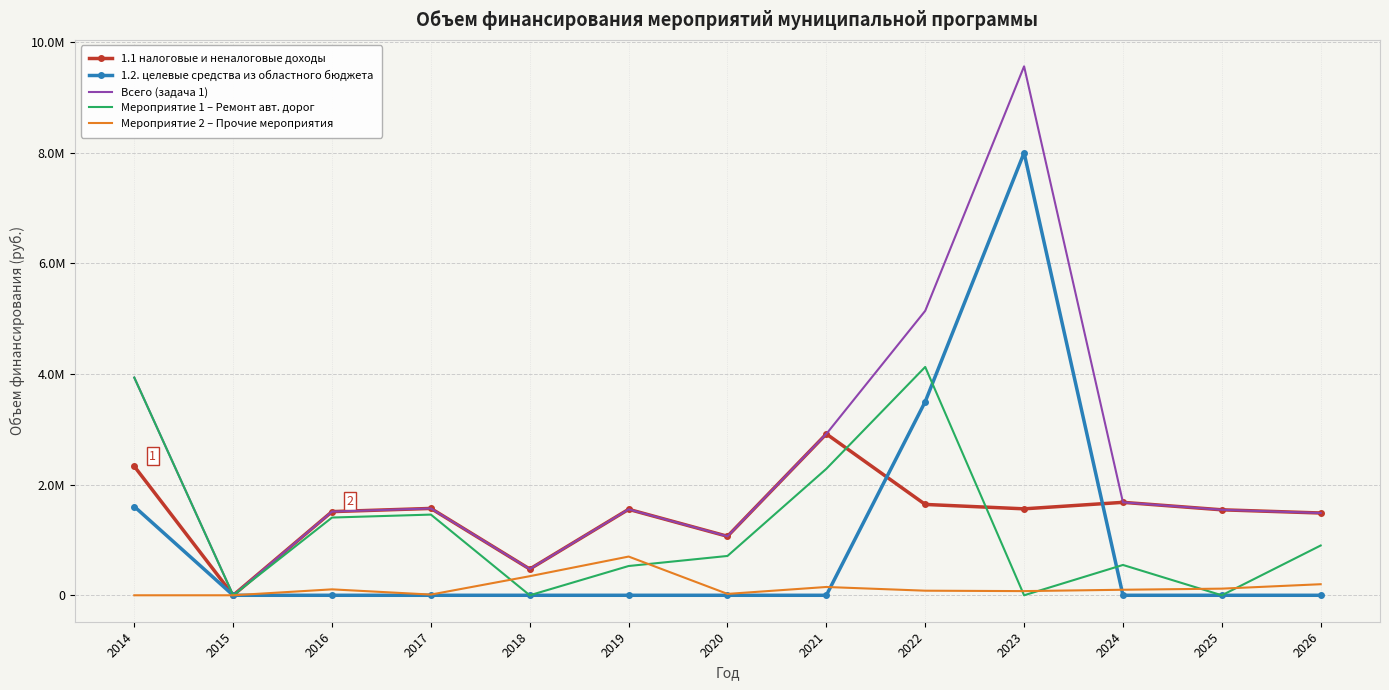

True or false: 1.1 налоговые и неналоговые доходы and Мероприятие 2 – Прочие мероприятия cross at least once.

False